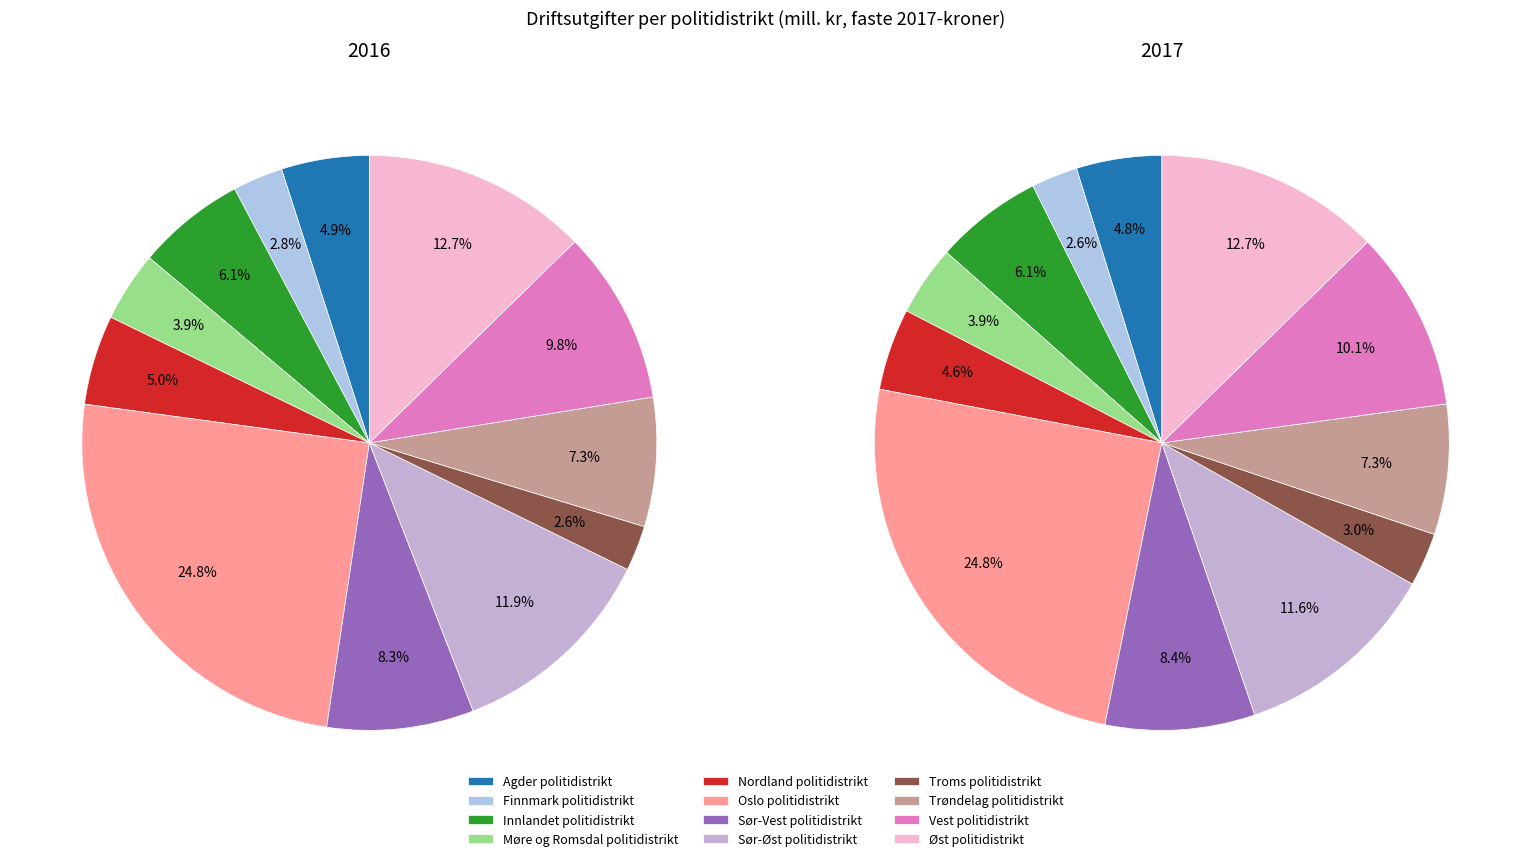

How many slices are in this pie chart?

12